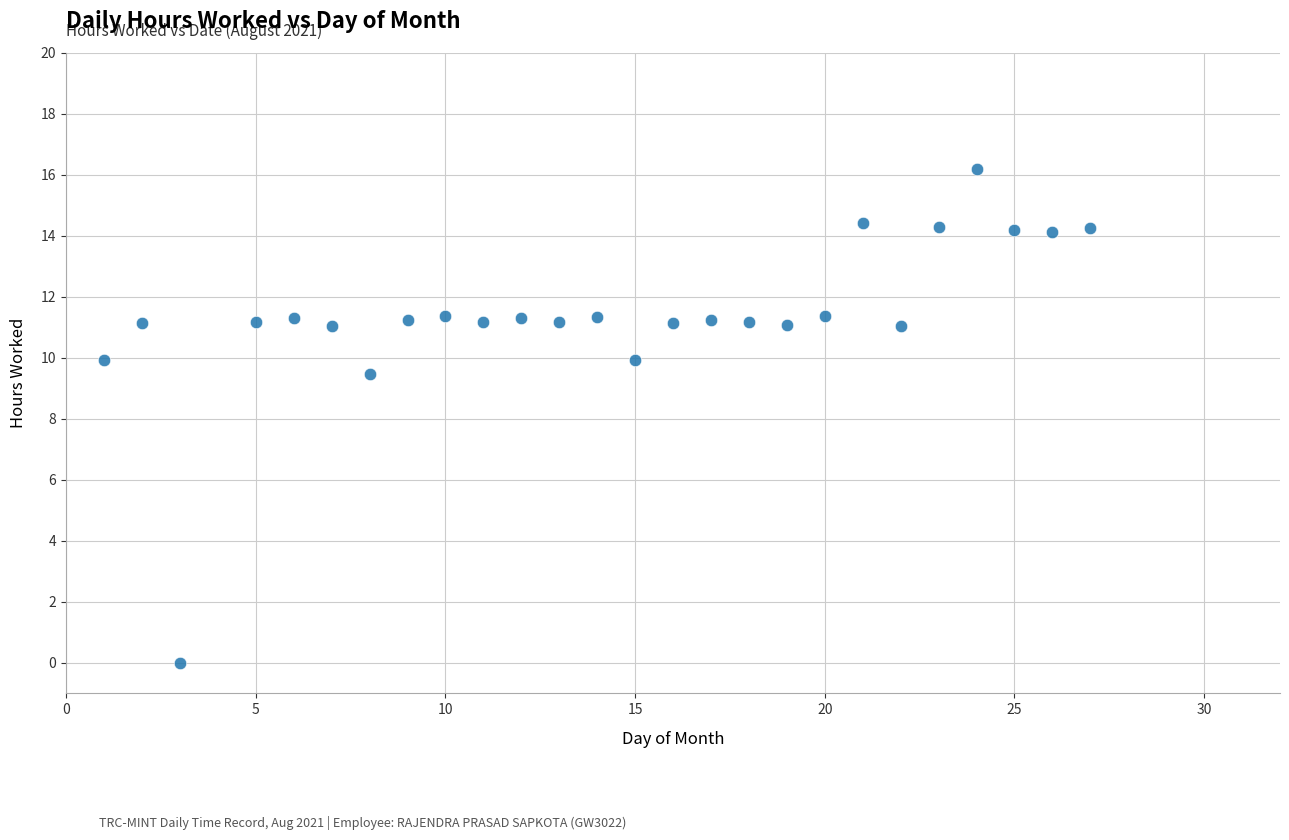

What Y value in the scatter plot is closest to 8?

9.5